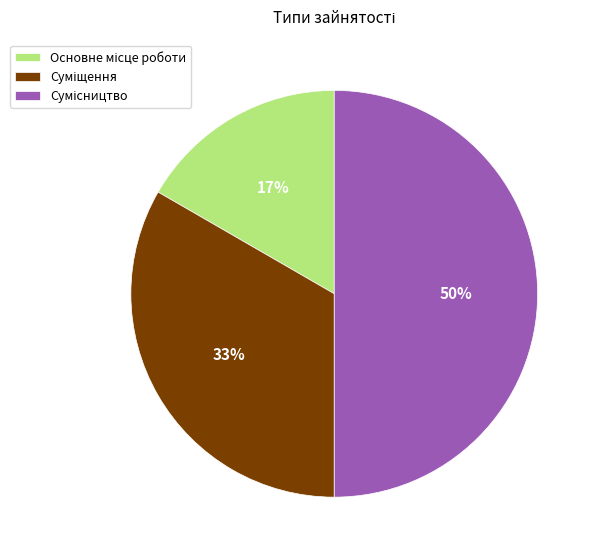

To the nearest percent, what is the difference between the largest and smallest slice percentages?

33%